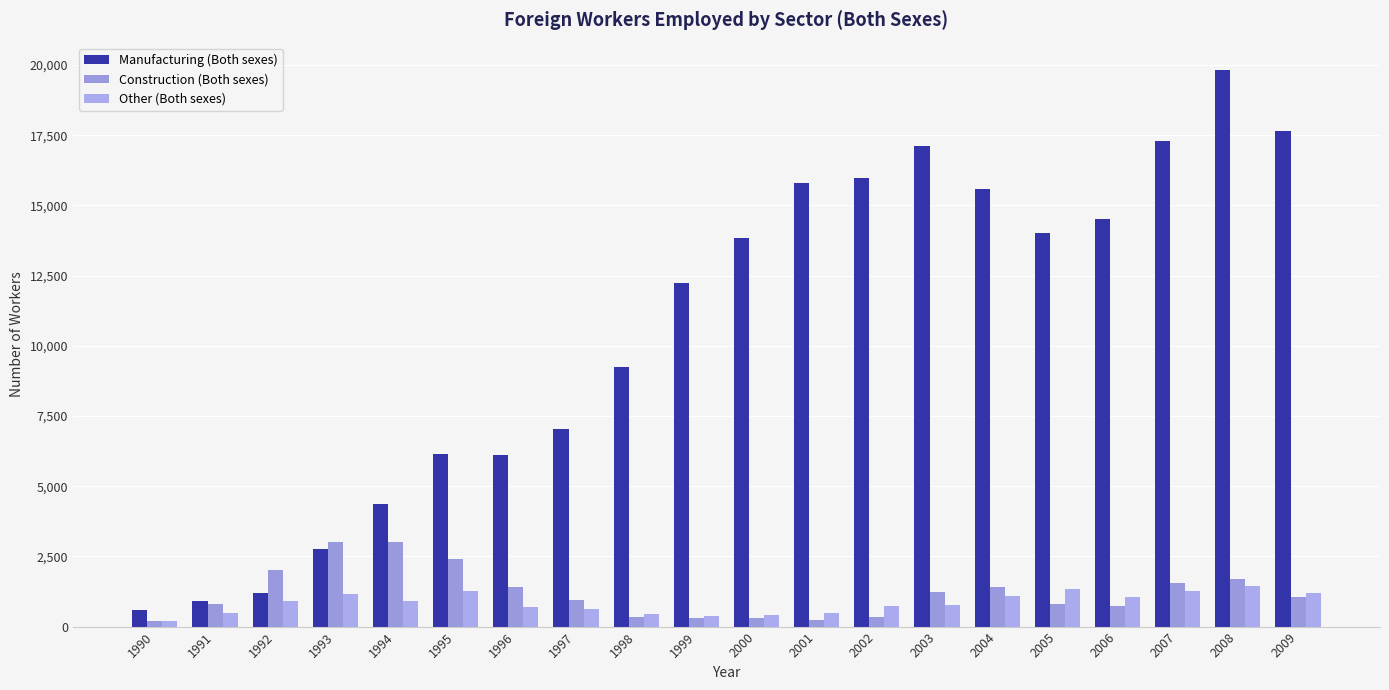

How many data points in Construction (Both sexes) are less than 1045?

10